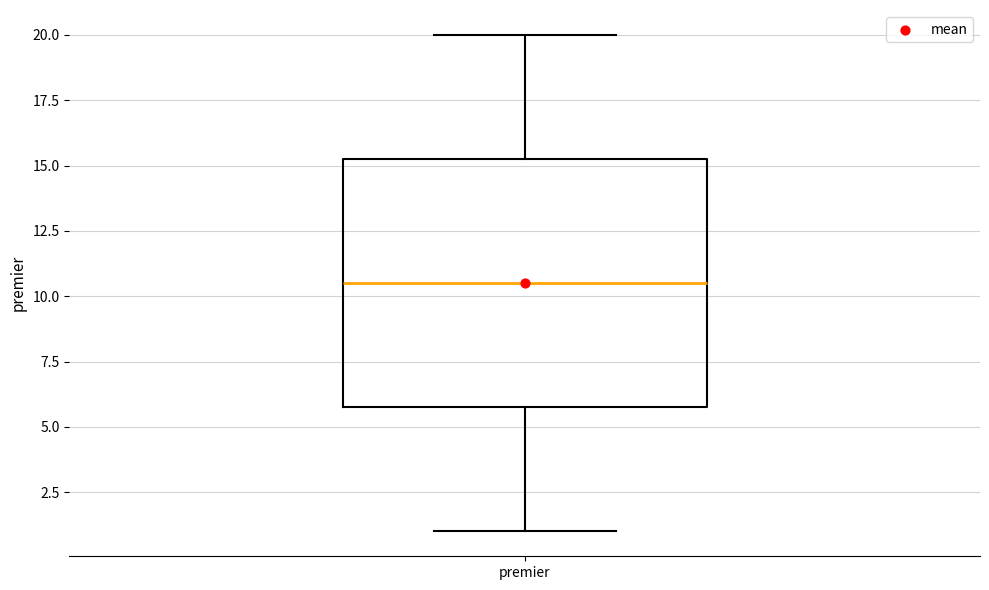

Read this box plot against the y-axis: the position of the median line, the range covered by the box, and the ends of both whiskers. The values are not printed on the chart, so give them approximately, as read against the axis.

median 10.5, box 6.0 to 15.5, whiskers 1.0 to 20.0